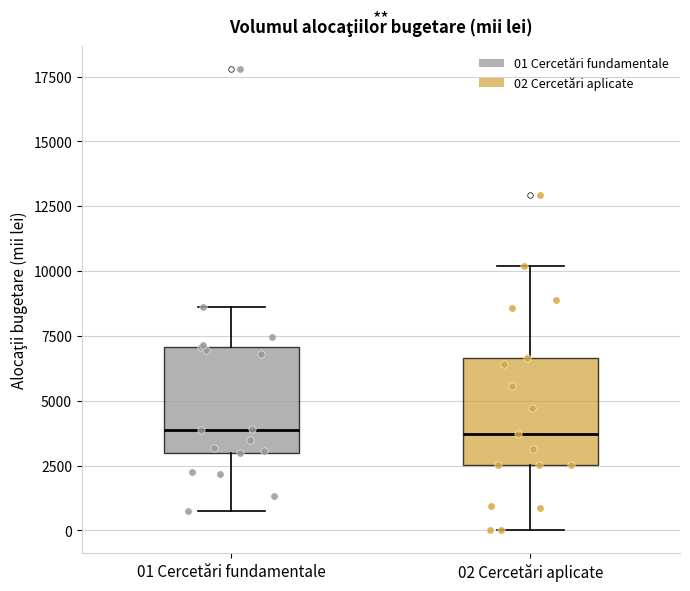

Reading left to right, transcribe this box plot: for each box, give where its median line is, the range the box spans, and where its two whiskers end, as read against the y-axis. The values are not printed on the chart, so give them approximately, as read against the axis.

01 Cercetări fundamentale: median 4000, box 3000 to 7000, whiskers 500 to 8500
02 Cercetări aplicate: median 3500, box 2500 to 6500, whiskers 0 to 10000